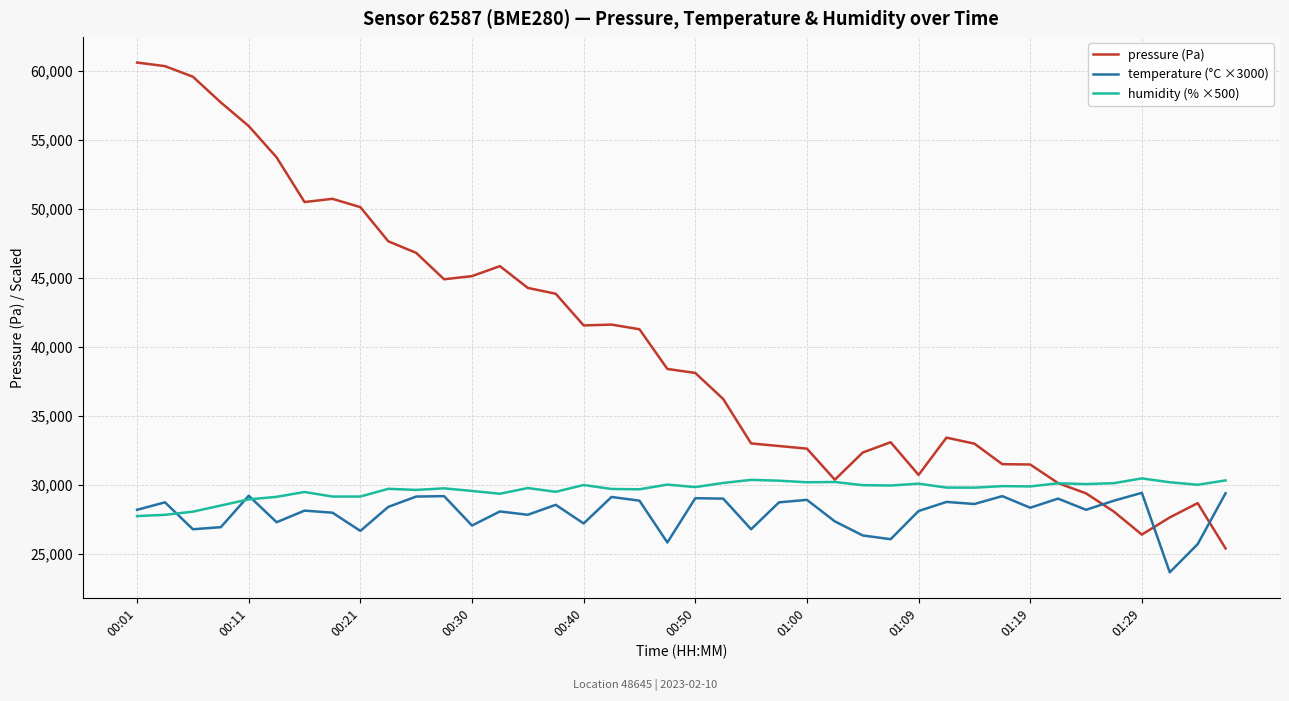

True or false: pressure (Pa) and temperature (°C ×3000) cross at least once.

True